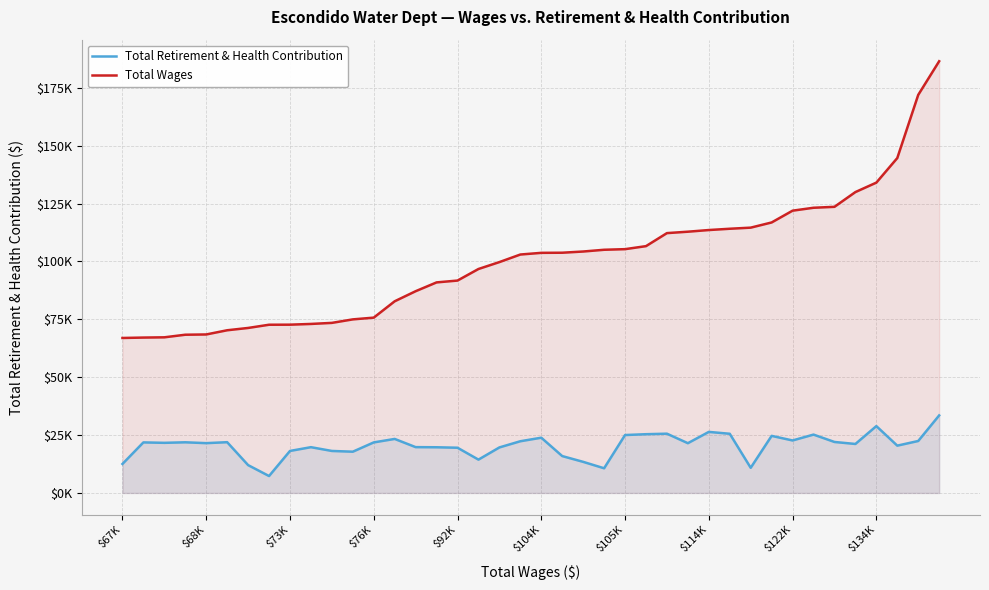

What are all the series names shown in the legend?

Total Retirement & Health Contribution, Total Wages